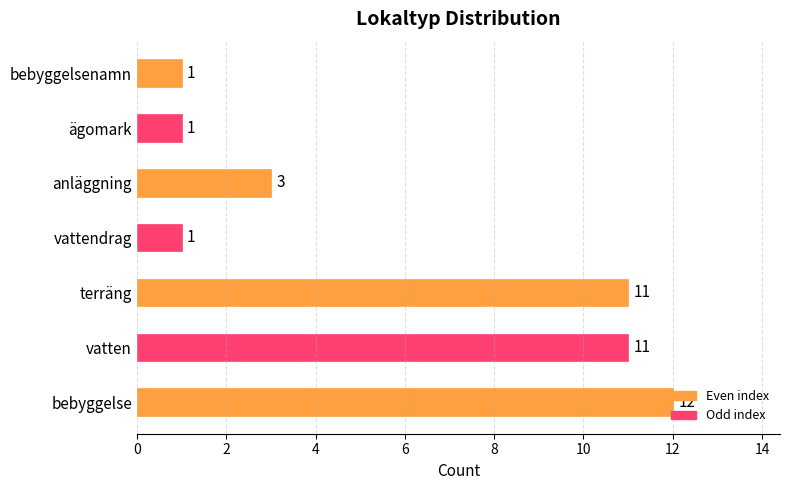

What is the minimum value shown in the chart?

1